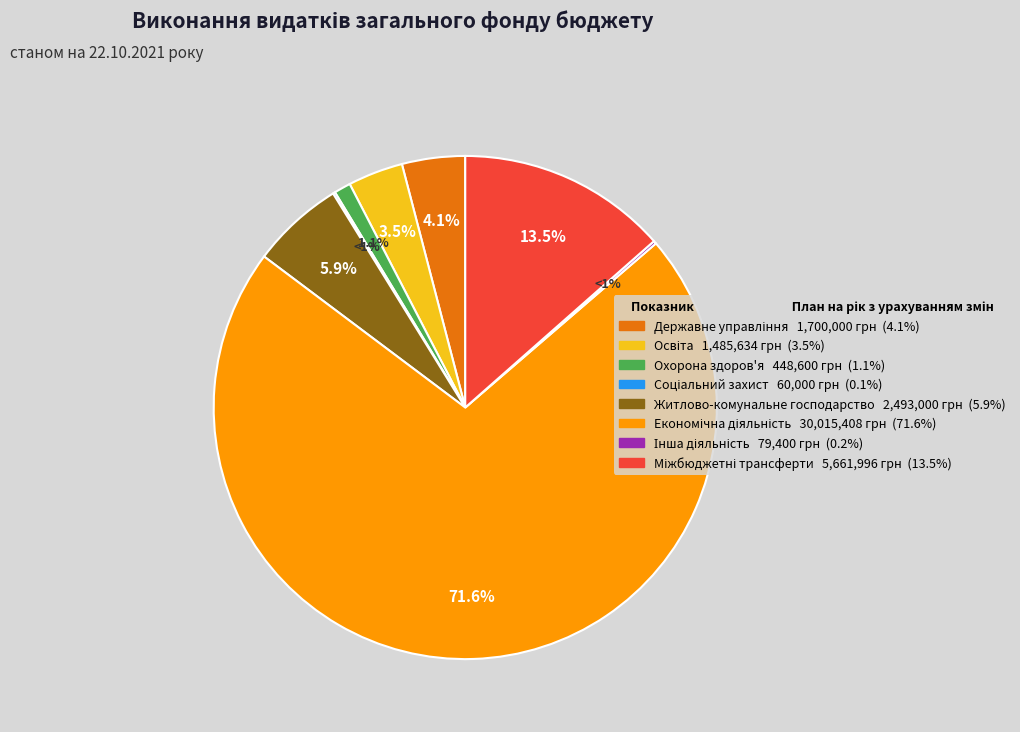

What percentage is the Економічна діяльність slice, to the nearest percent?

72%